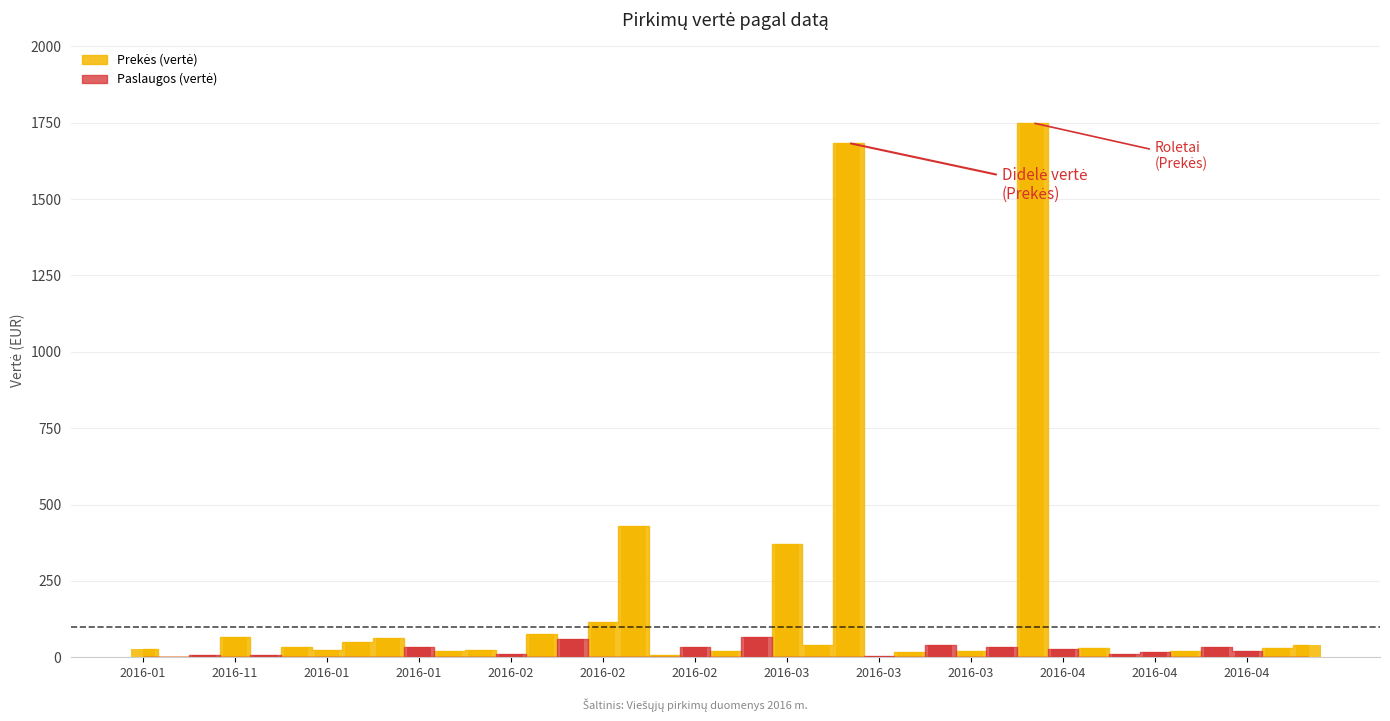

What is the sum of the Prekės (vertė) values at 2016-03-16 and 2016-02-25?

19.5